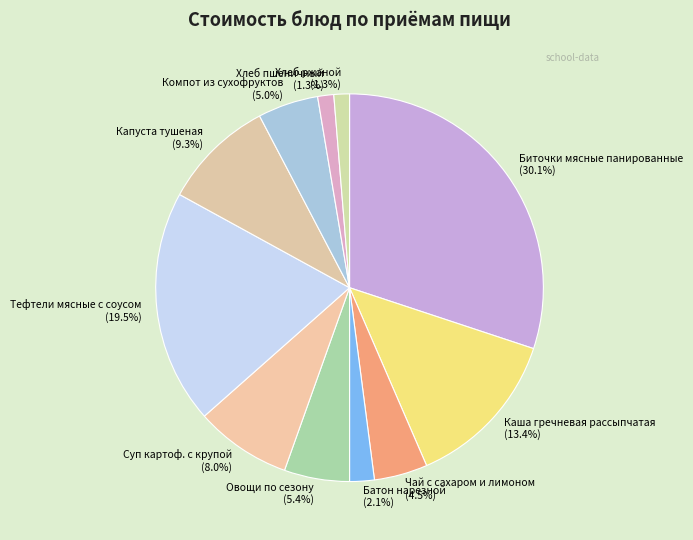

Which slice is the largest?

Биточки мясные панированные